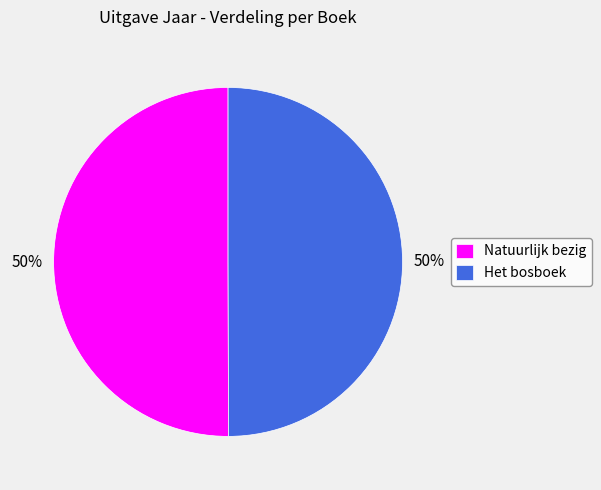

The Natuurlijk bezig slice represents 50% of the pie. True or false?

True